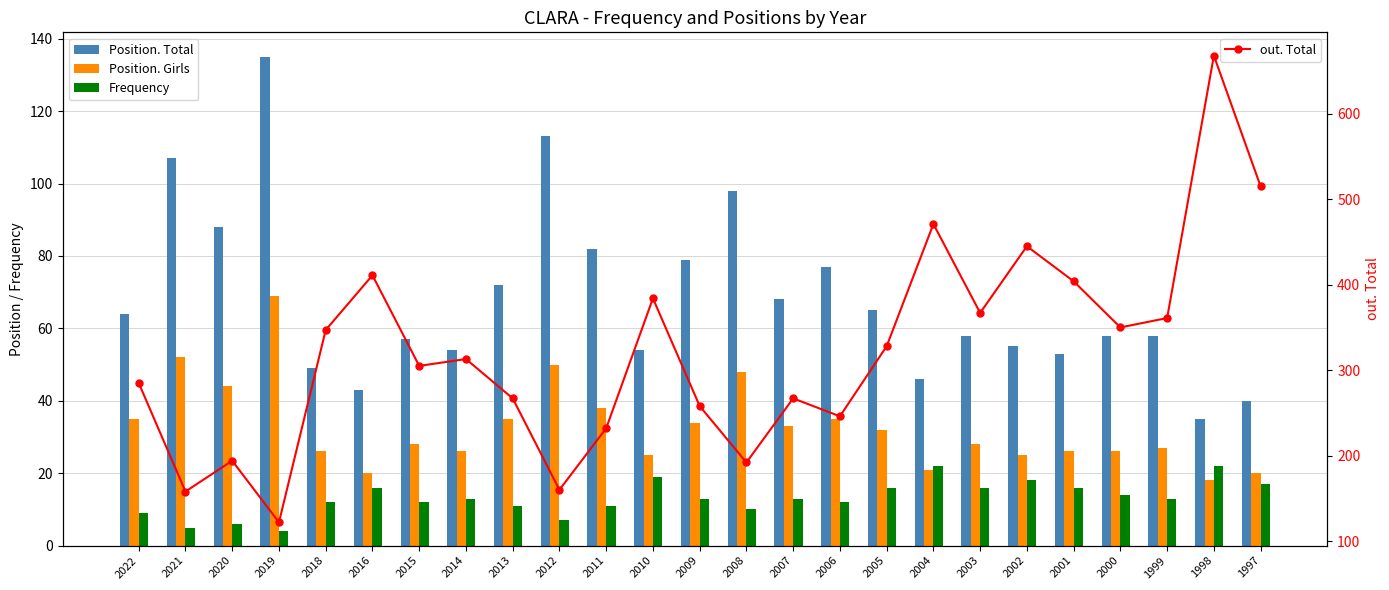

Reading right to left, transcribe all the data shown in this chart.

Position. Total: 1997=40	1998=35	1999=58	2000=58	2001=53	2002=55	2003=58	2004=46	2005=65	2006=77	2007=68	2008=98	2009=79	2010=54	2011=82	2012=113	2013=72	2014=54	2015=57	2016=43	2018=49	2019=135	2020=88	2021=107	2022=64
Position. Girls: 1997=20	1998=18	1999=27	2000=26	2001=26	2002=25	2003=28	2004=21	2005=32	2006=35	2007=33	2008=48	2009=34	2010=25	2011=38	2012=50	2013=35	2014=26	2015=28	2016=20	2018=26	2019=69	2020=44	2021=52	2022=35
Frequency: 1997=17	1998=22	1999=13	2000=14	2001=16	2002=18	2003=16	2004=22	2005=16	2006=12	2007=13	2008=10	2009=13	2010=19	2011=11	2012=7	2013=11	2014=13	2015=12	2016=16	2018=12	2019=4	2020=6	2021=5	2022=9
out. Total: 1997=515	1998=668	1999=361	2000=350	2001=404	2002=445	2003=367	2004=471	2005=328	2006=246	2007=267	2008=192	2009=258	2010=384	2011=232	2012=160	2013=267	2014=313	2015=305	2016=411	2018=347	2019=122	2020=194	2021=158	2022=285